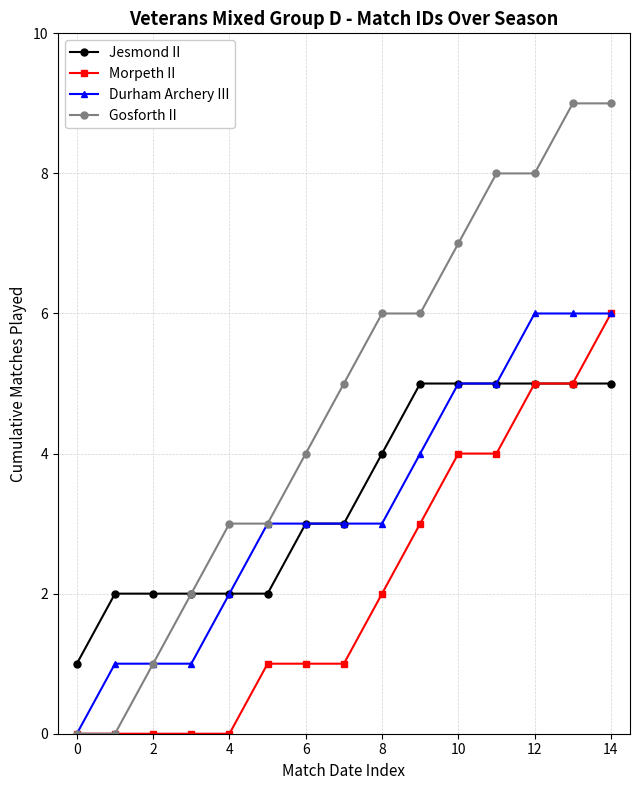

What is the maximum value for Jesmond II?

5